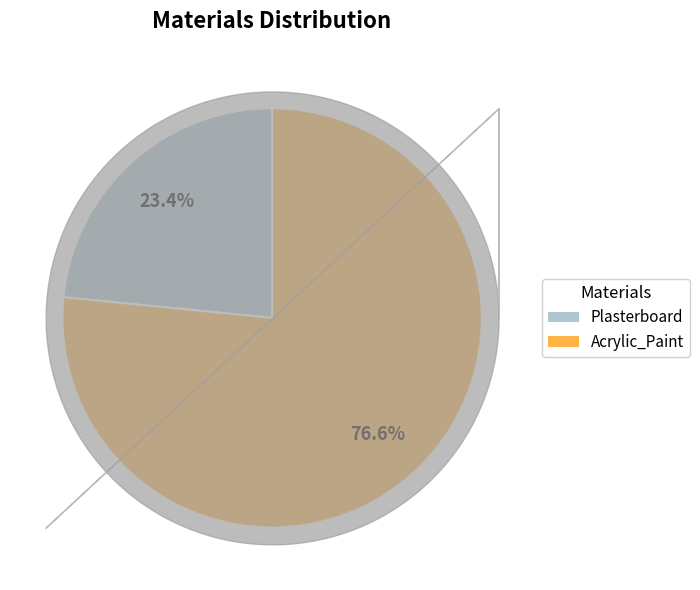

What is the smallest slice in the pie chart?

Plasterboard